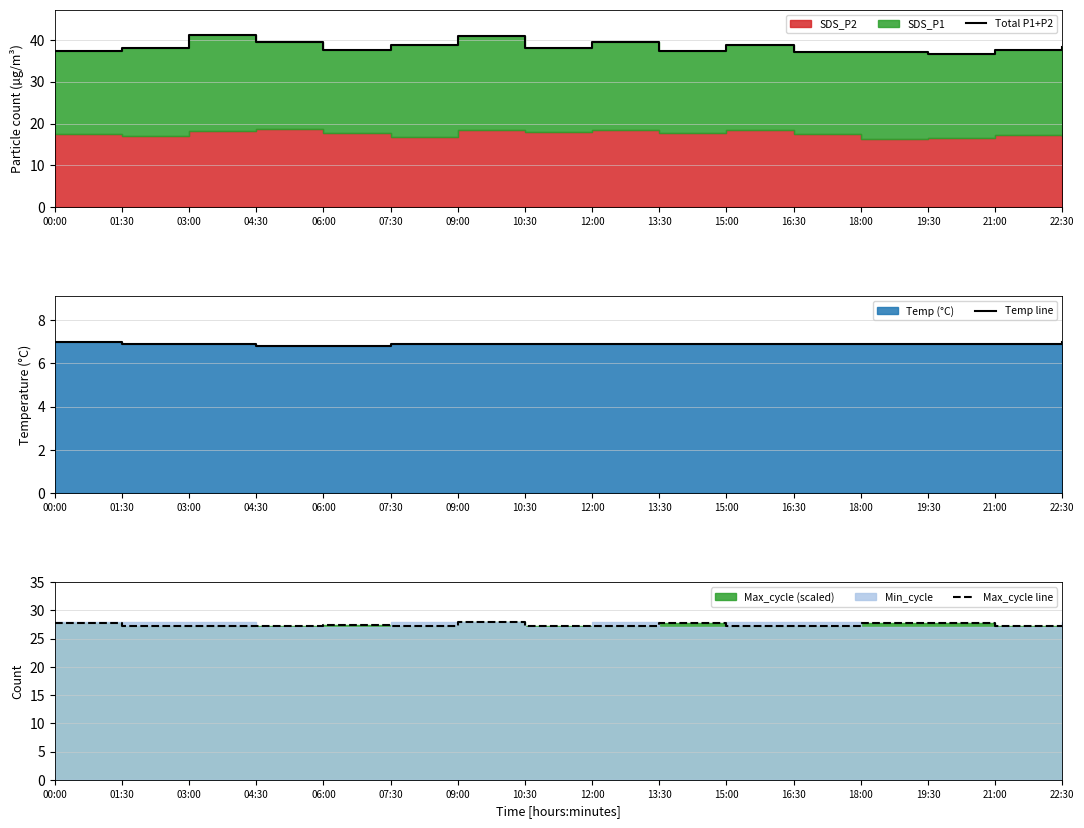

Which label corresponds to the largest value in the chart?

03:00